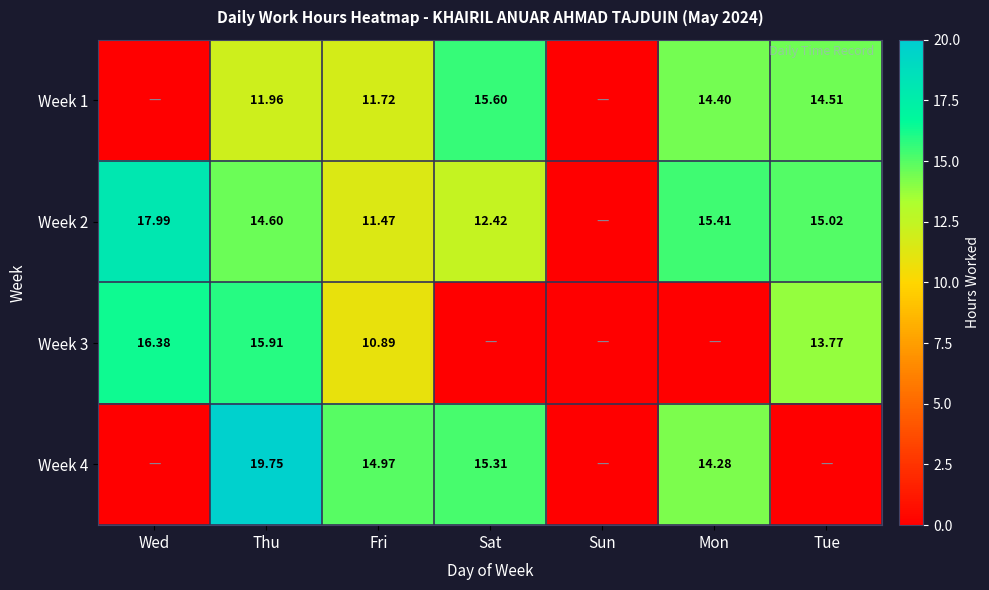

Is the value of Week 4 at Mon greater than the value of Week 2 at Tue?

No